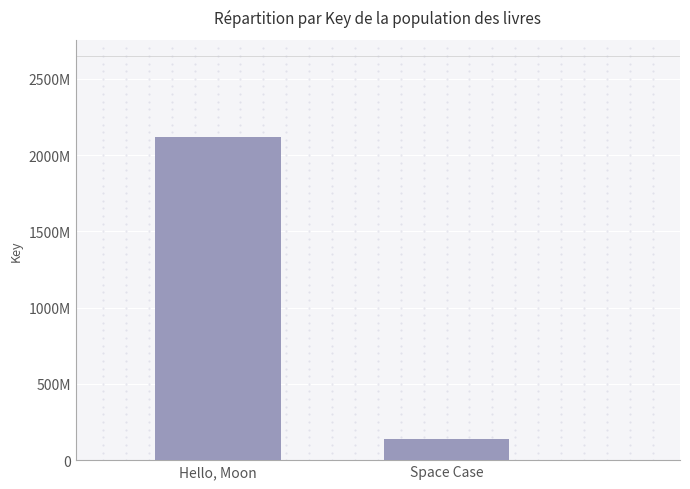

Are the bars horizontal?

No